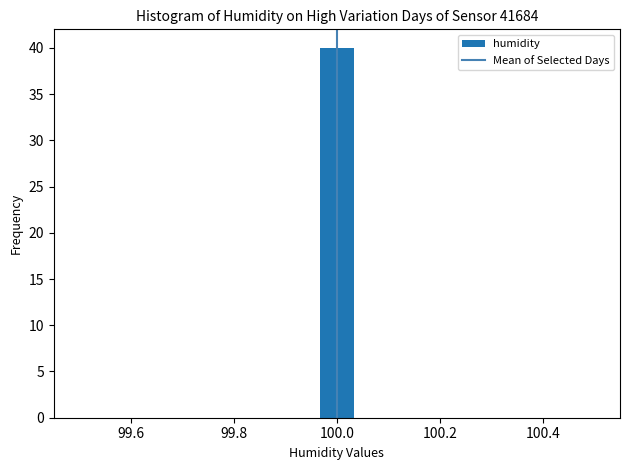

Read against the x-axis, roughly where is the centre of the tallest bar?

100.00